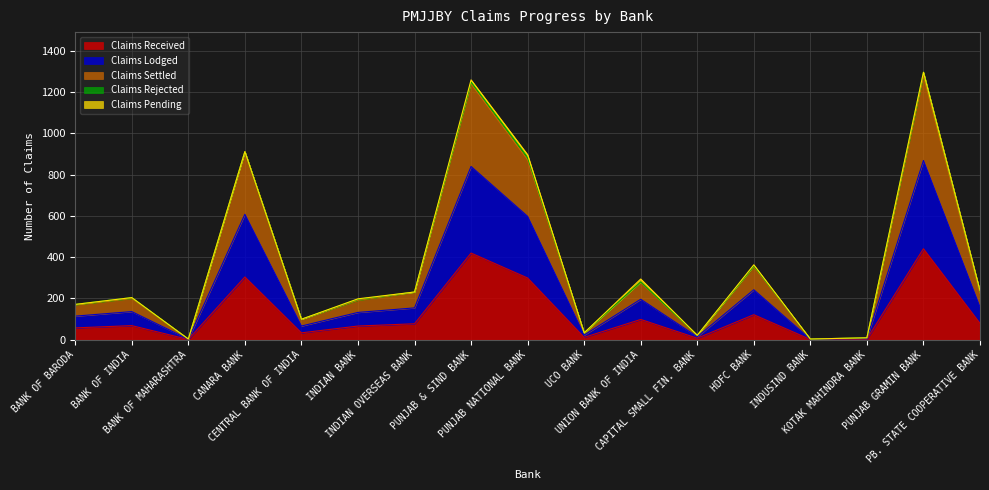

At how many categories does at least one series exceed 542?

4